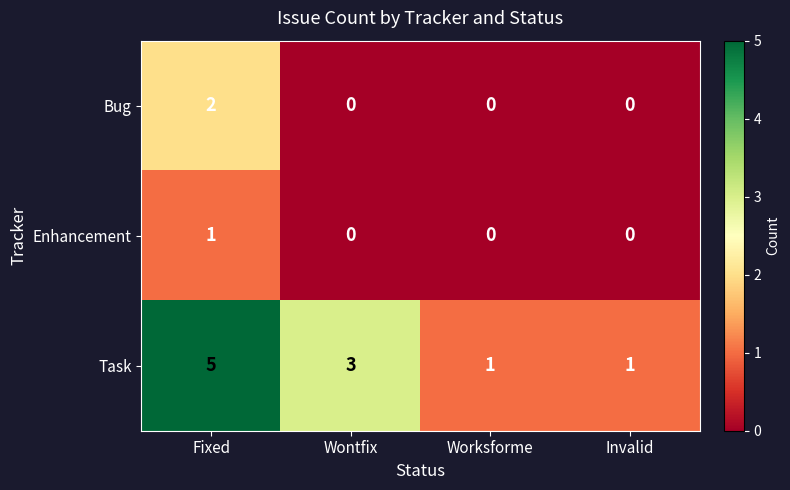

Reading left to right, what are all the values shown in this chart?

Bug: 2	0	0	0
Enhancement: 1	0	0	0
Task: 5	3	1	1